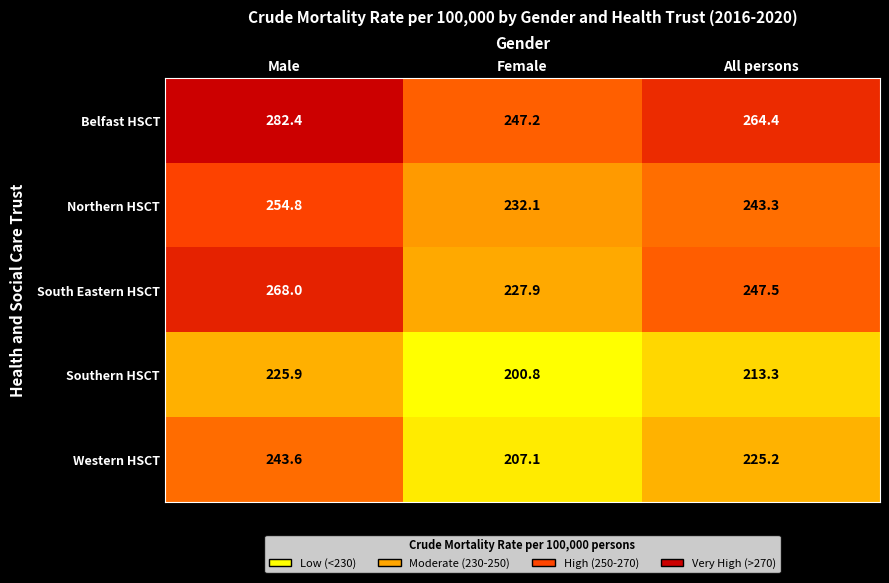

At which label is Belfast HSCT closest to 264?

All persons